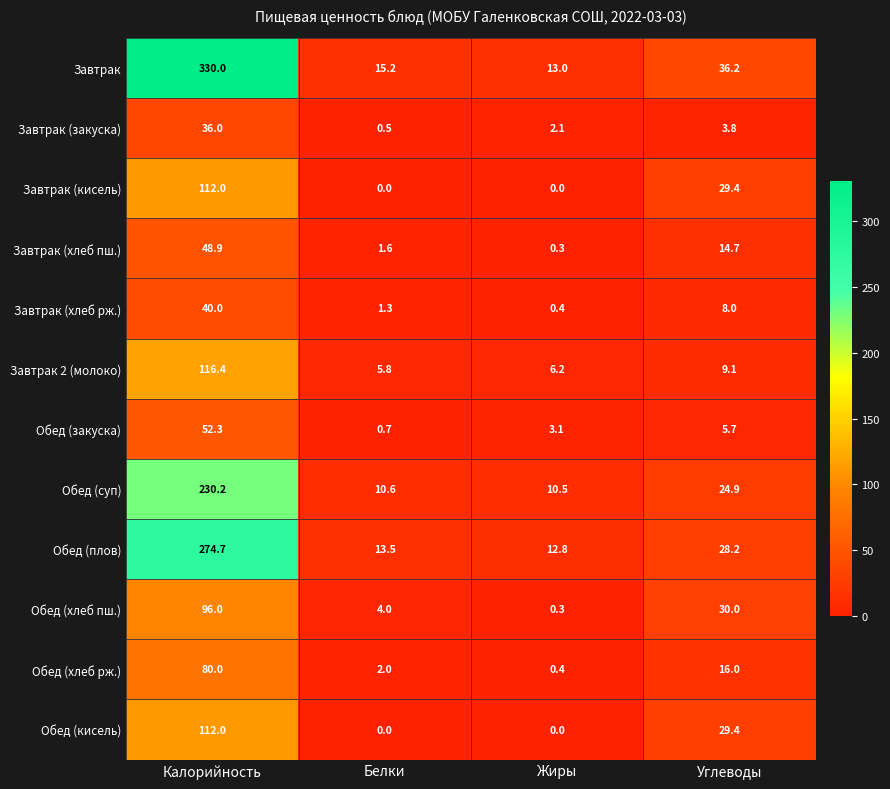

At which category is the sum across all series the highest?

Калорийность